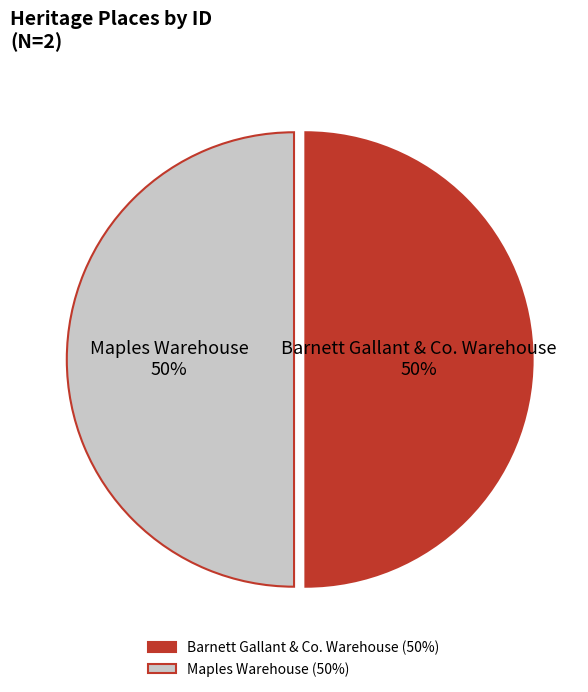

Do Maples Warehouse and Barnett Gallant & Co. Warehouse together represent more than half of the pie?

Yes